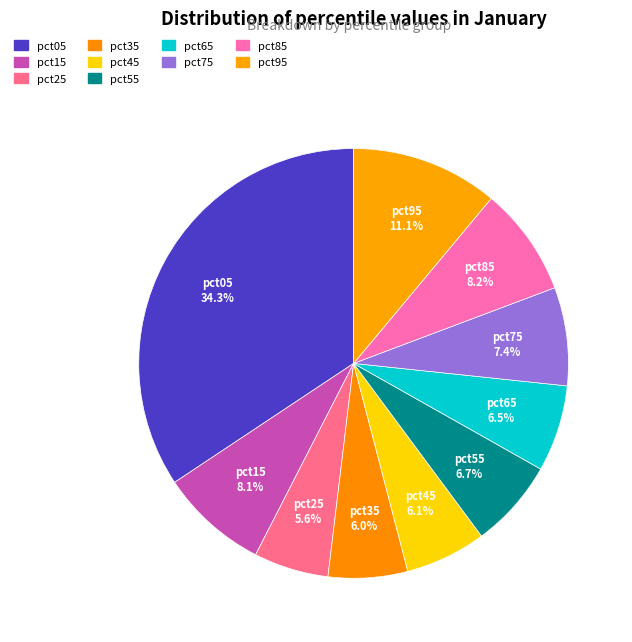

Count the number of slices in the pie.

10